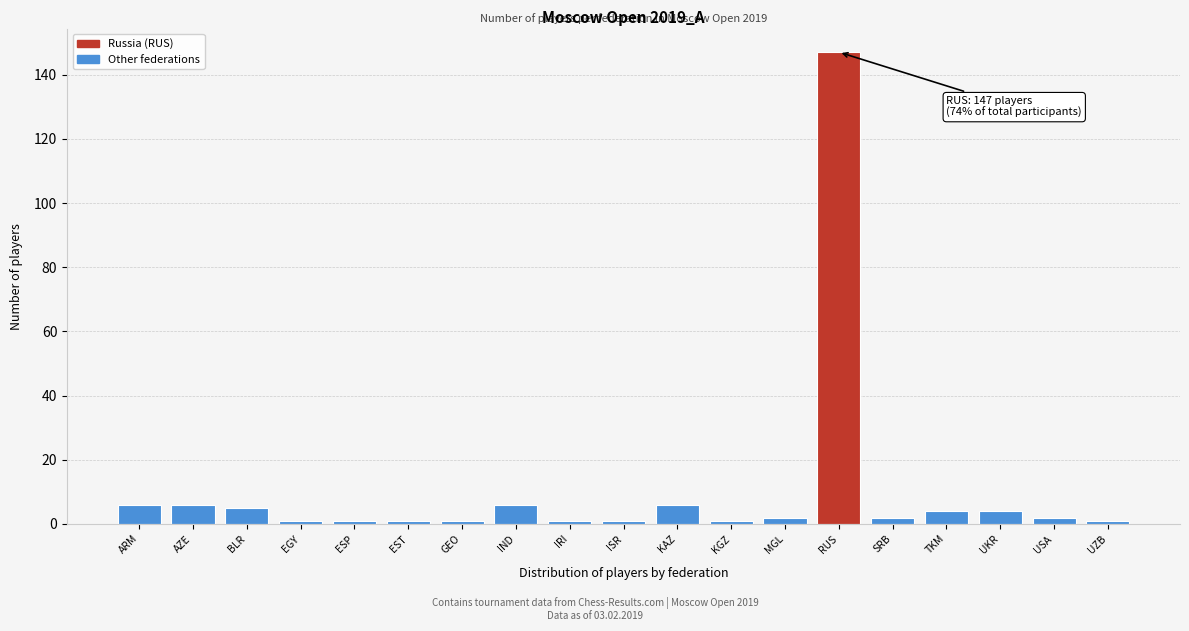

Reading left to right, list all the values displayed in this chart.

6	6	5	1	1	1	1	6	1	1	6	1	2	147	2	4	4	2	1